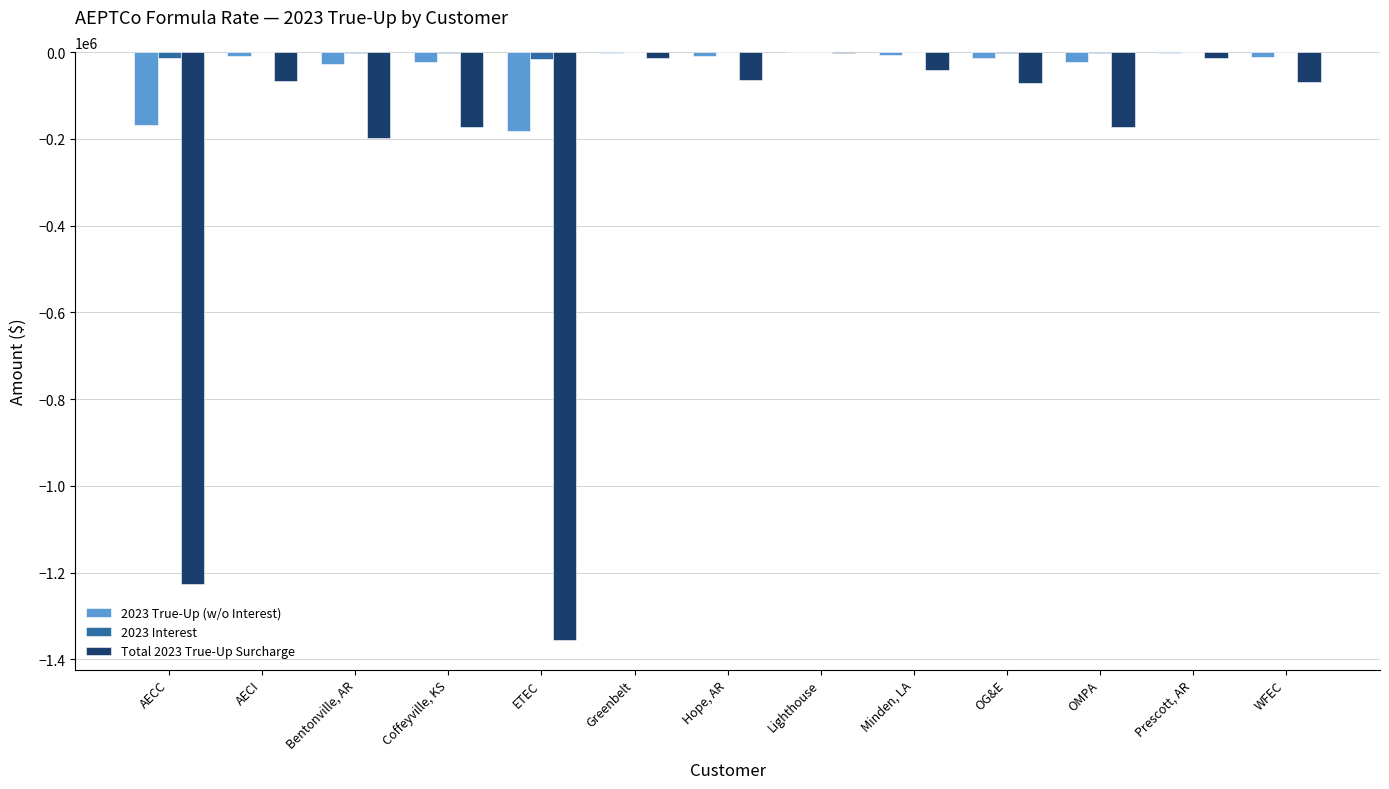

The Total 2023 True-Up Surcharge series shows -309015.3 at OMPA. True or false?

False